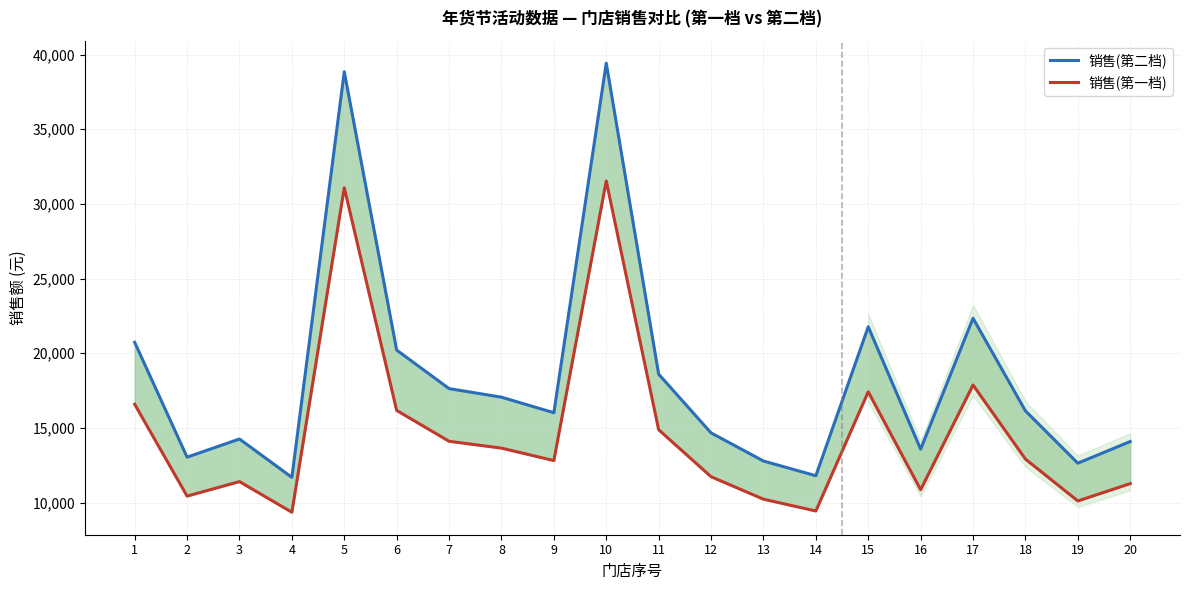

True or false: 销售(第一档) has a value of 20965.5 at 7.

False